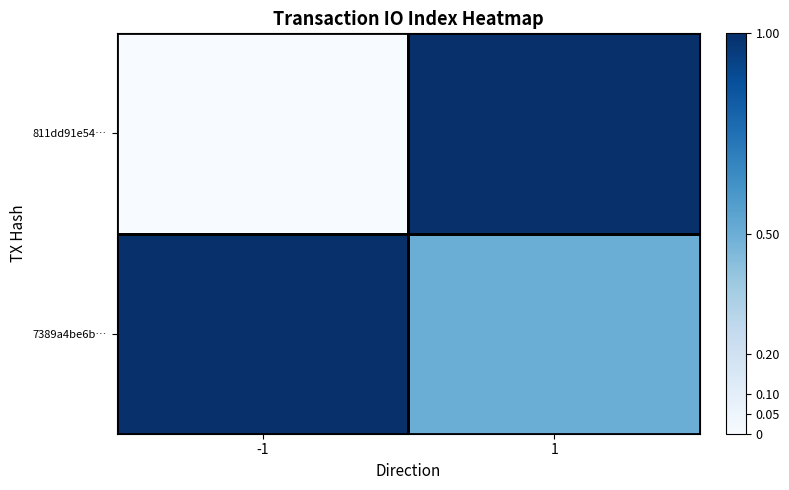

Reading left to right, what are all the values shown in this chart?

811dd91e54…: -1=0.0	1=1.0
7389a4be6b…: -1=1.0	1=0.5